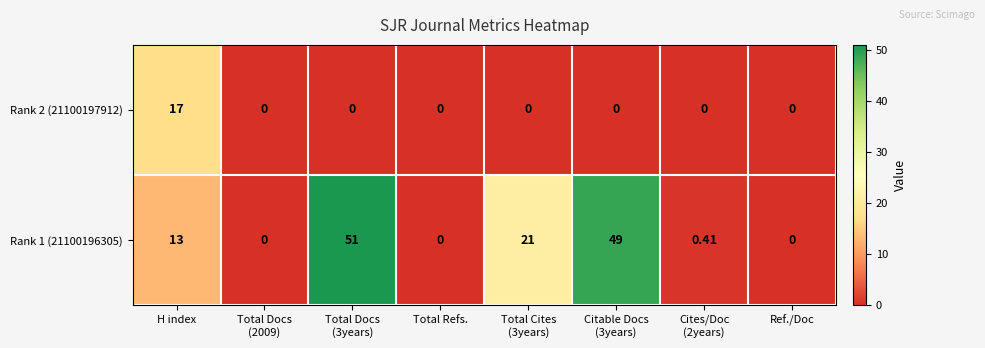

Rank the series at H index from highest to lowest value.

Rank 2 (21100197912), Rank 1 (21100196305)